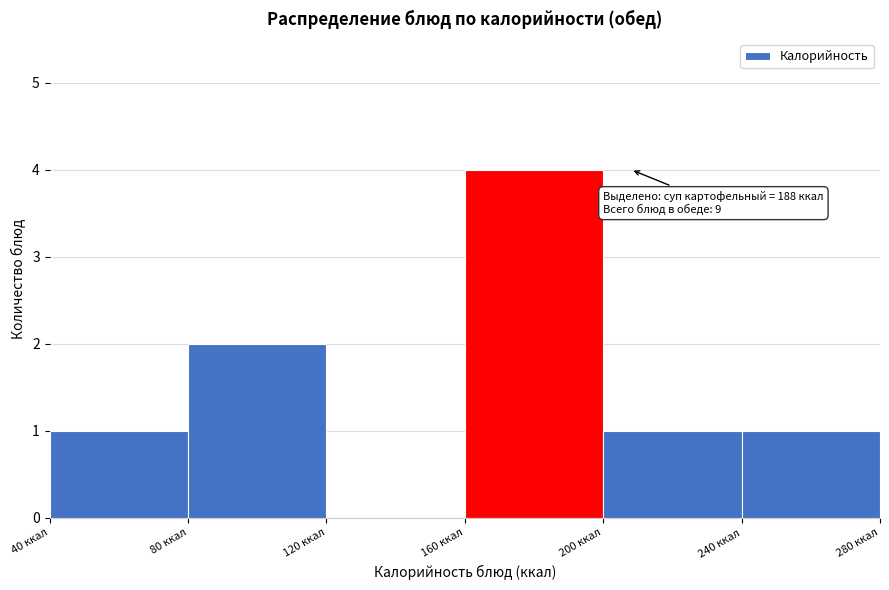

Which range on the x-axis has the tallest bar?

160 to 200